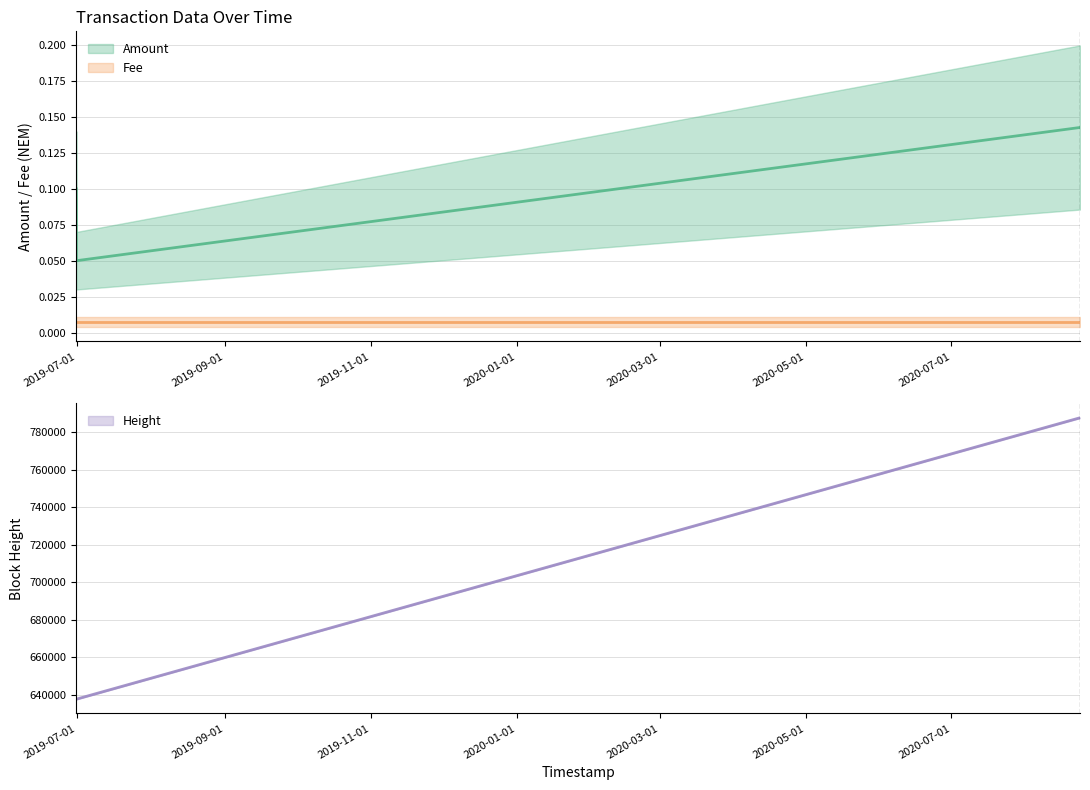

What is the difference between the Amount values at 2019-06-30 16:57:59 and 2020-08-23 19:33:39?

0.1